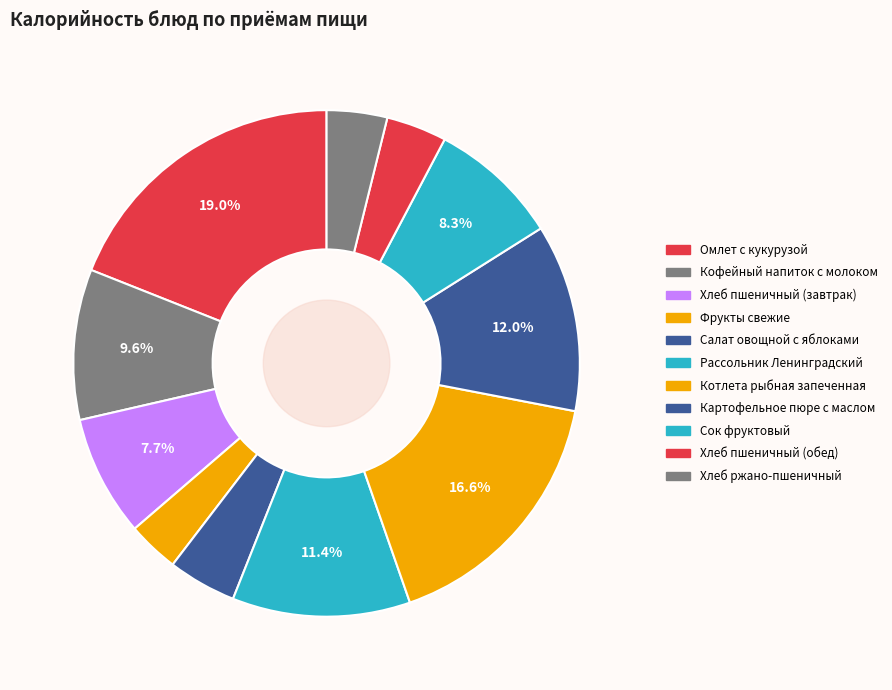

Which has a higher value, Сок фруктовый or Картофельное пюре с маслом?

Картофельное пюре с маслом